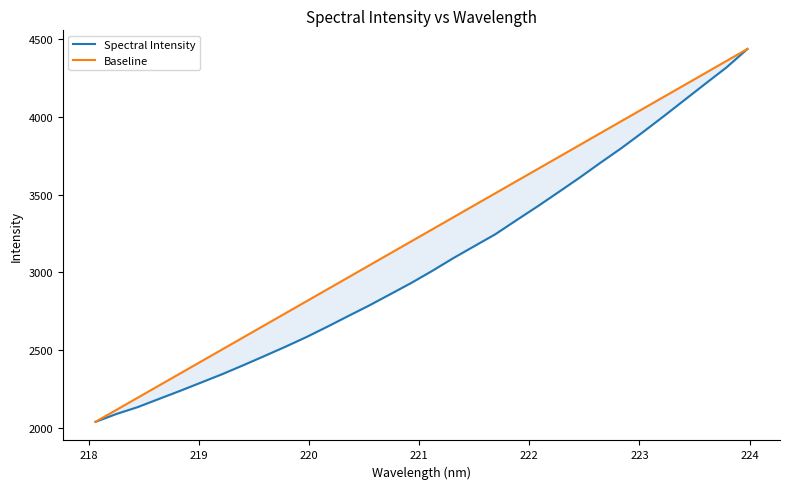

True or false: Spectral Intensity and Baseline intersect in this chart.

False